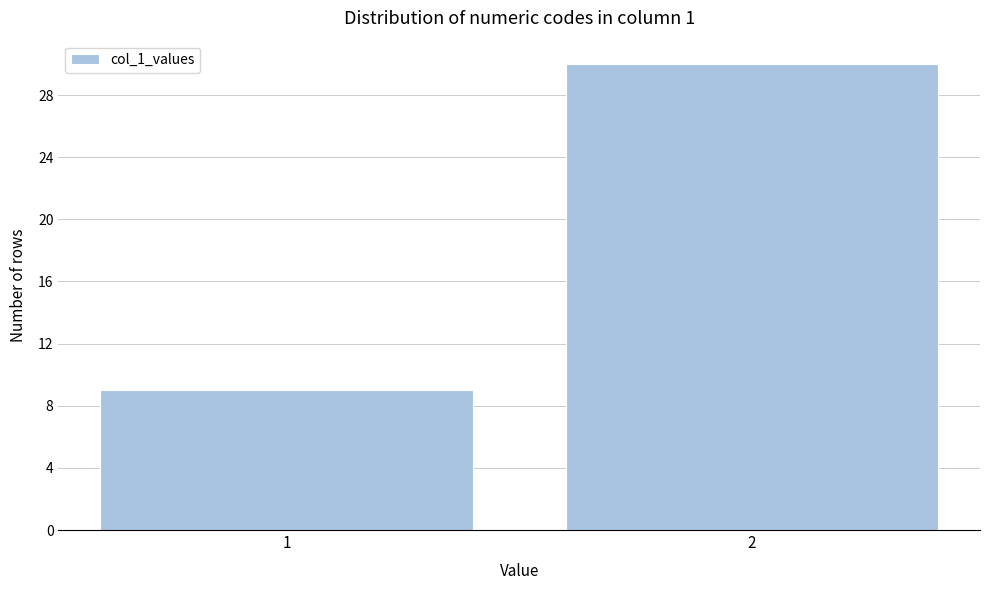

Reading left to right, list all the values displayed in this chart.

1=9	2=30